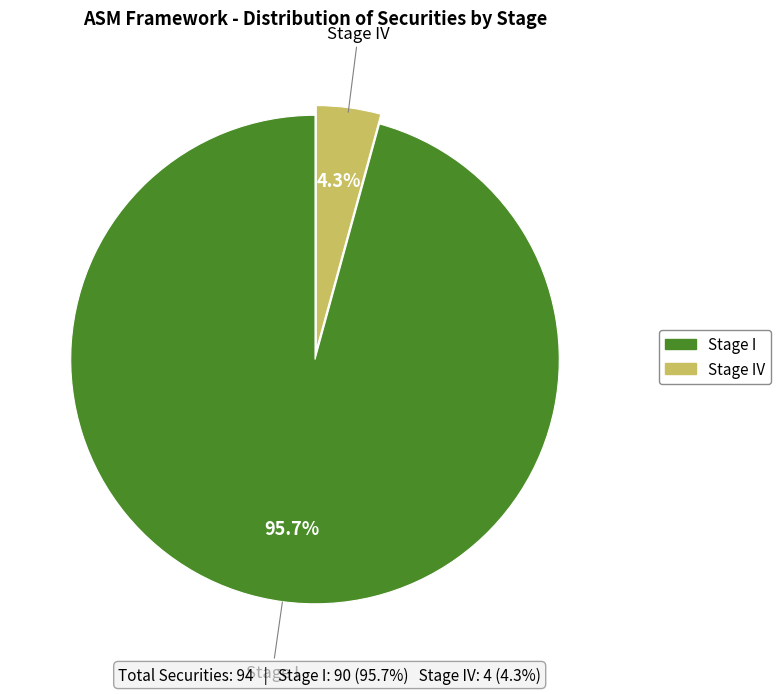

Is there a majority slice in this chart?

Yes